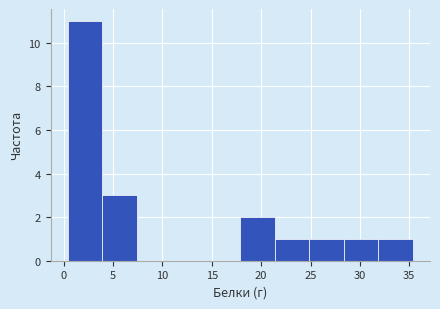

Reading left to right, list every bar in this chart as the range it spans on the x-axis followed by its height. Neither the bar edges nor the heights are printed on the chart, so give them approximately, as read against the axes.

0.5 to 4.0: 11
4.0 to 7.5: 3
7.5 to 11.0: 0
11.0 to 14.5: 0
14.5 to 18.0: 0
18.0 to 21.5: 2
21.5 to 25.0: 1
25.0 to 28.5: 1
28.5 to 32.0: 1
32.0 to 35.5: 1